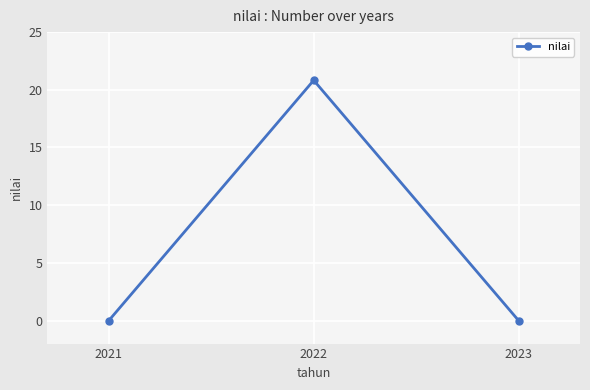

What is the greatest value displayed?

20.8